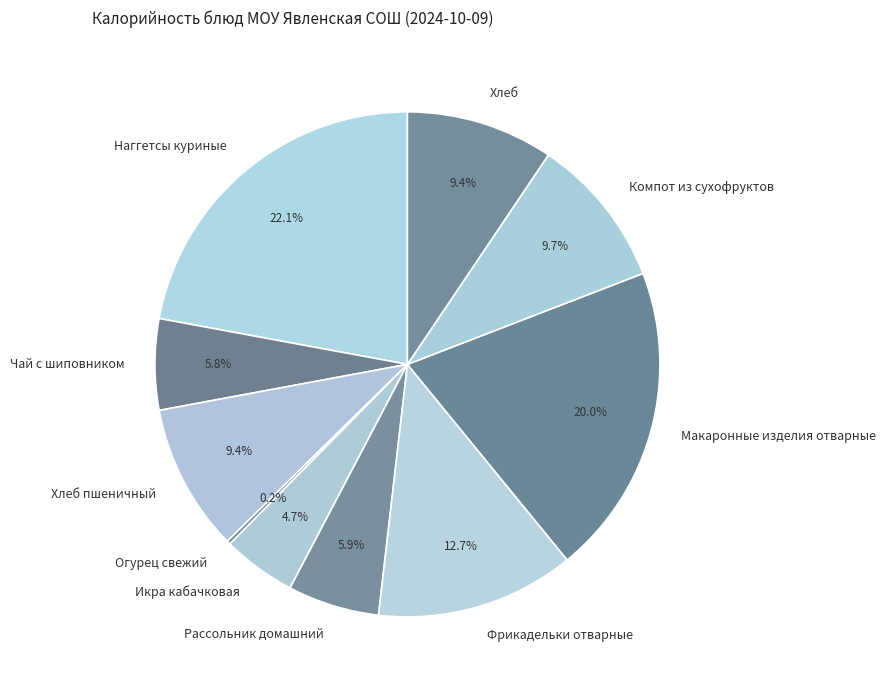

What is the largest slice in the pie chart?

Наггетсы куриные